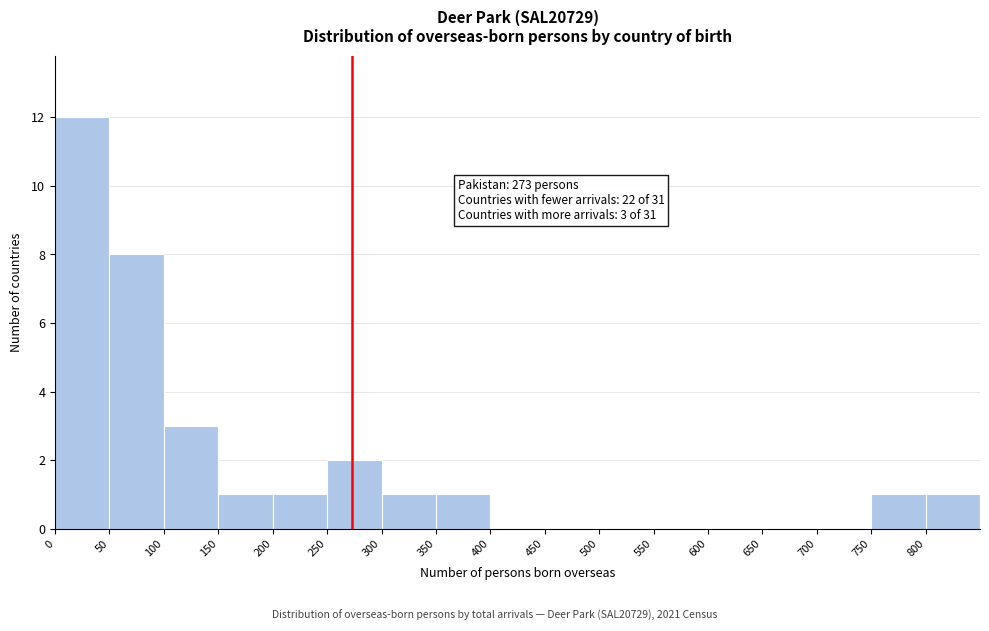

Over which range of the x-axis is the bar tallest?

0 to 50